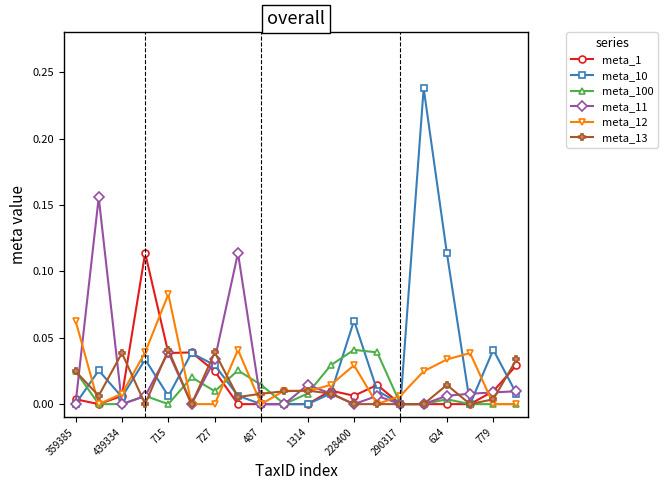

True or false: meta_11 has more than 0 interior local peaks.

True